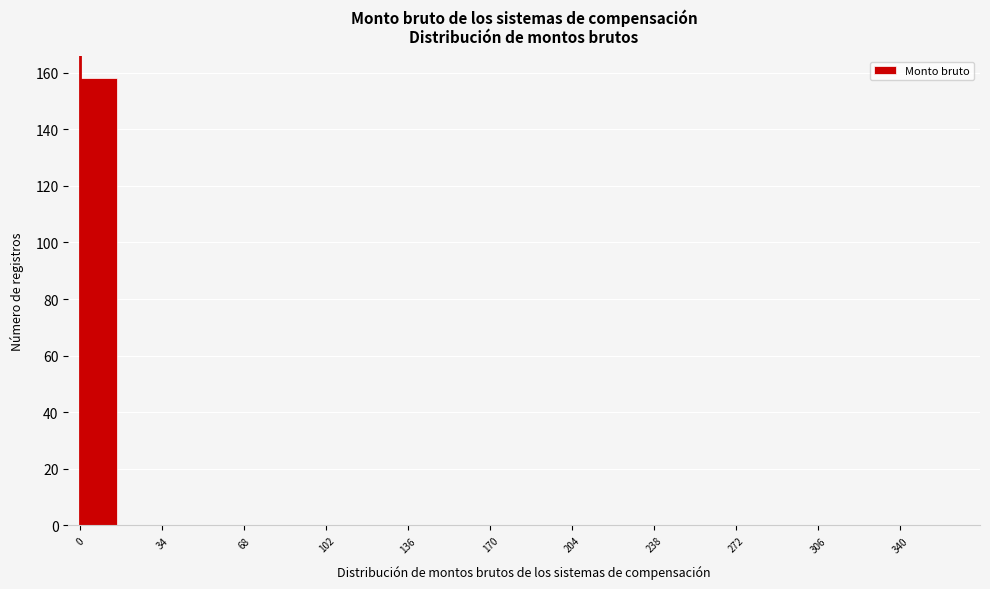

Read against the x-axis, roughly where is the centre of the tallest bar?

10